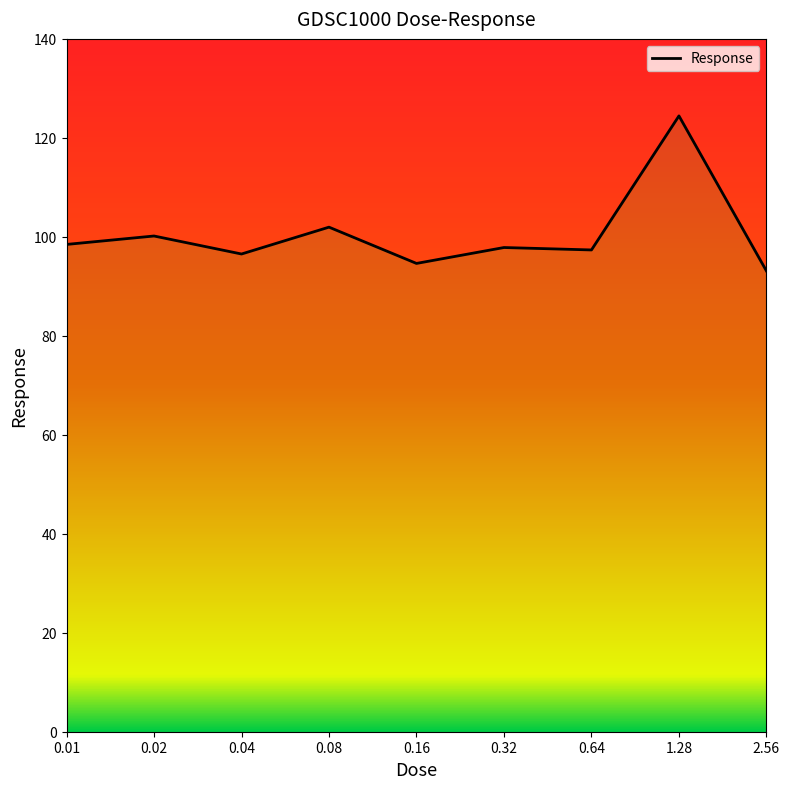

What is the label of the 1st point from the right?

2.56